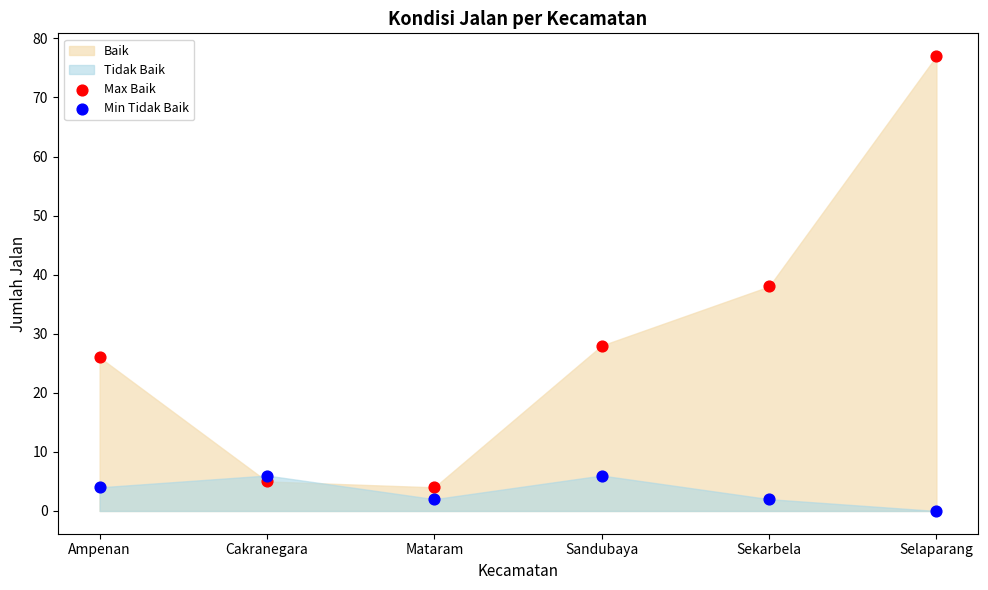

Across all data points, what is the range of Y values (max minus min)?

77